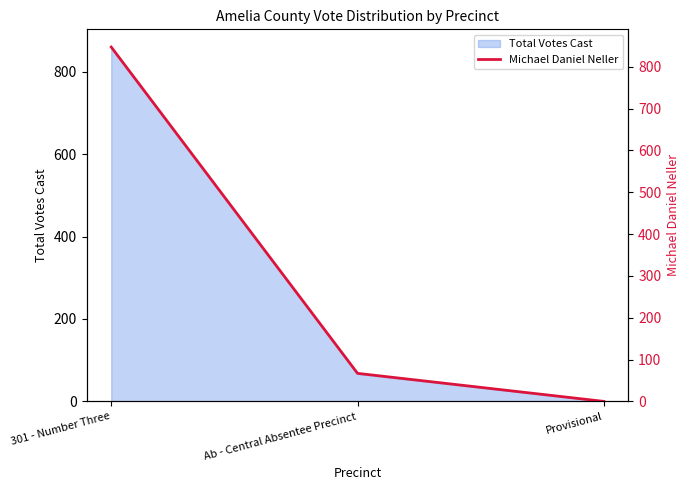

The value at Provisional is 0. True or false?

True